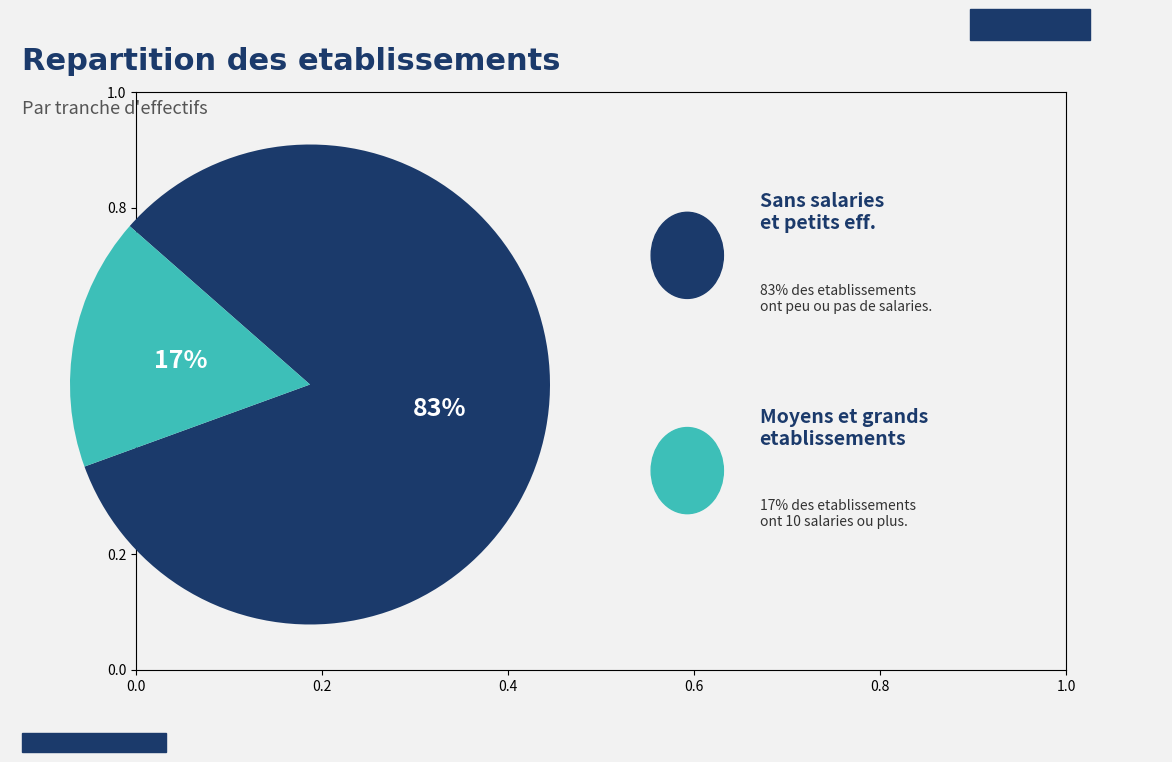

Is there any slice that represents more than half of the pie?

Yes